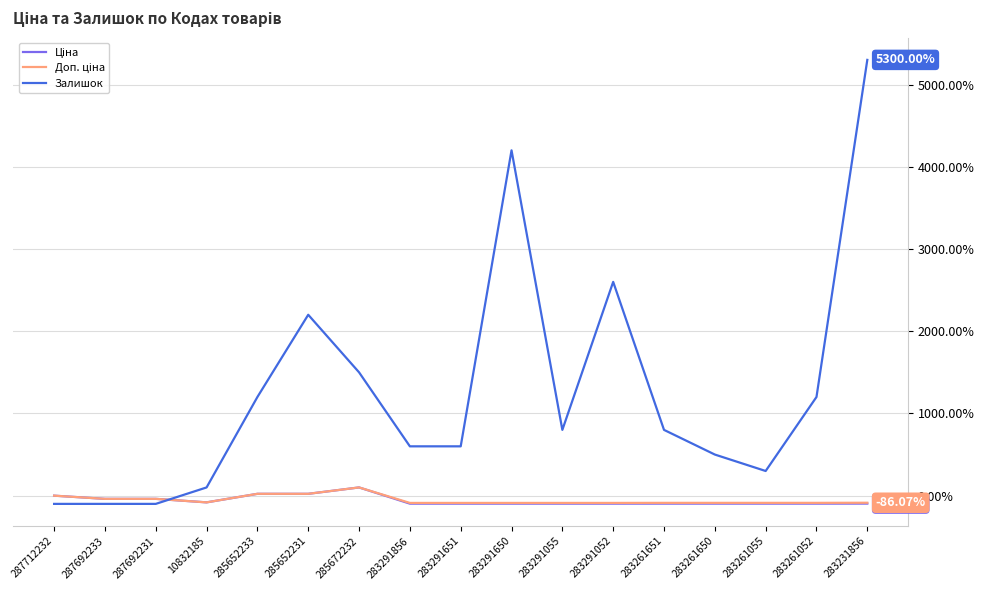

Which series has the widest spread of values?

Залишок